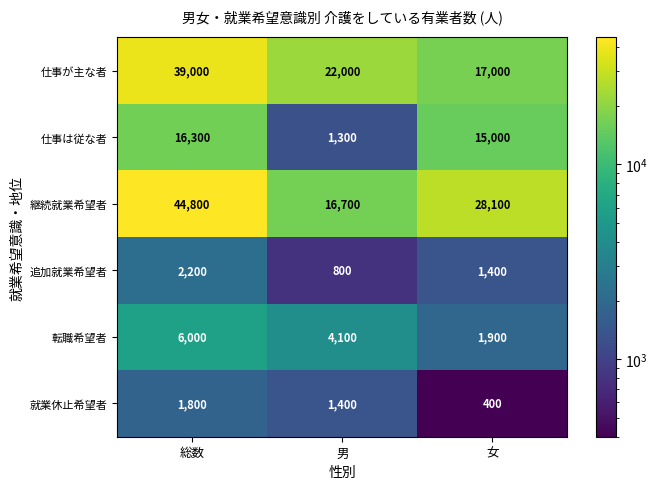

Where does the 仕事が主な者 series first go above 22000?

総数